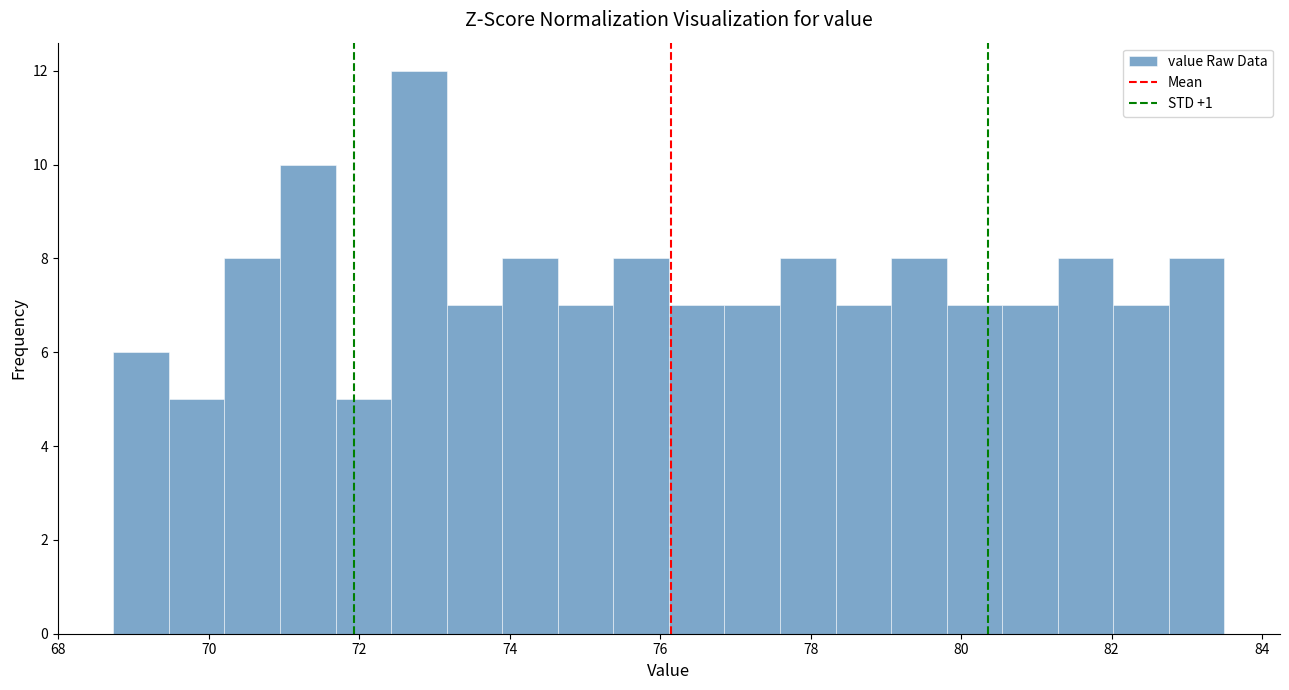

Around what value on the x-axis is the tallest bar? Give the approximate position of its centre, as read against the axis.

72.8